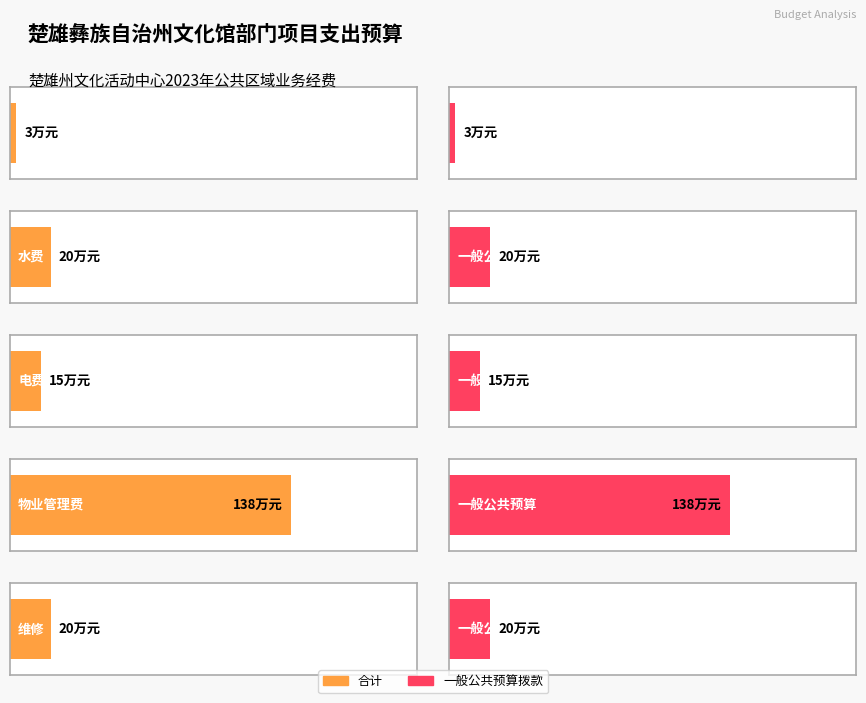

At which category is the sum across all series the highest?

物业管理费